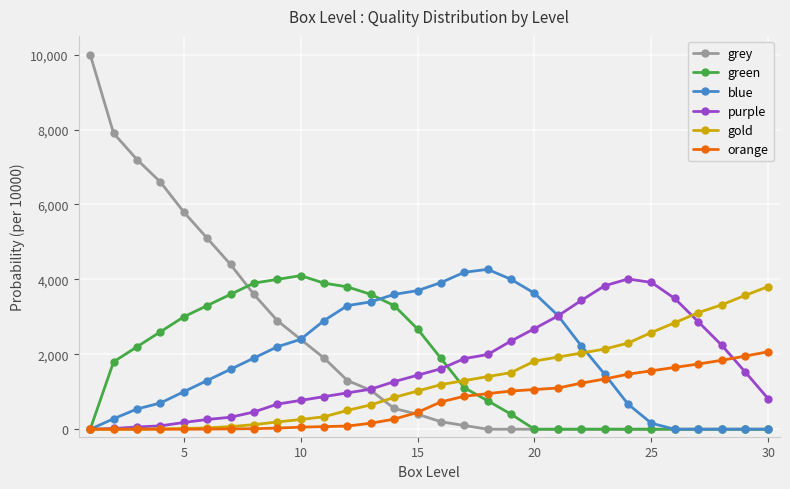

True or false: blue has more than 0 interior local peaks.

True